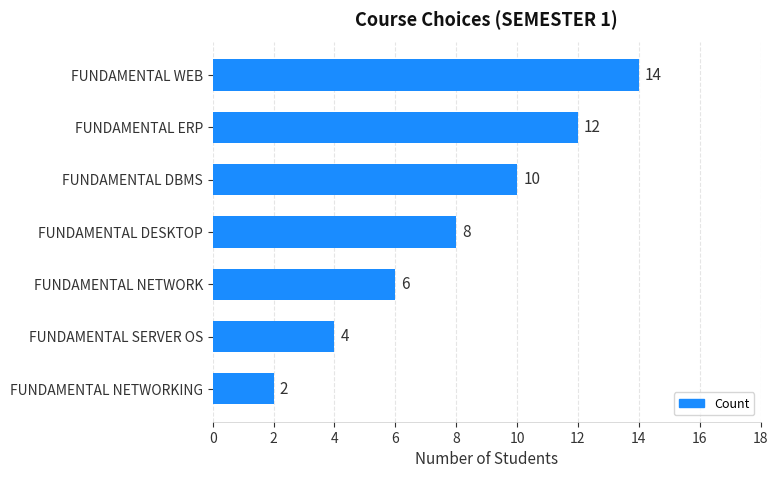

What is the minimum value shown in the chart?

2